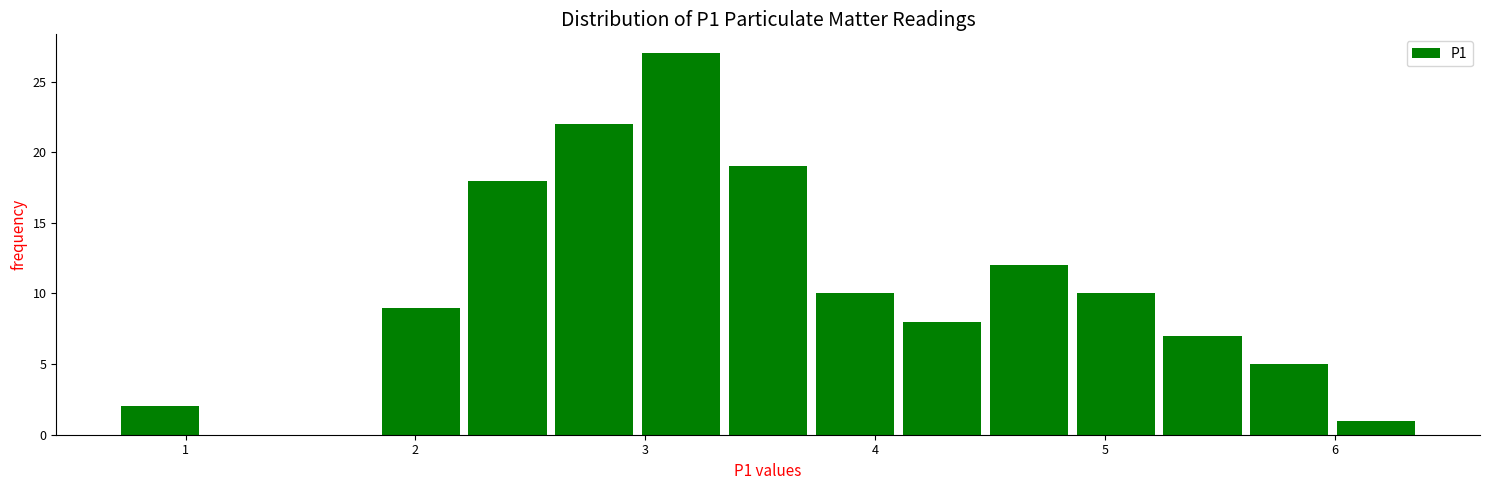

Read against the x-axis, roughly where is the centre of the tallest bar?

3.2